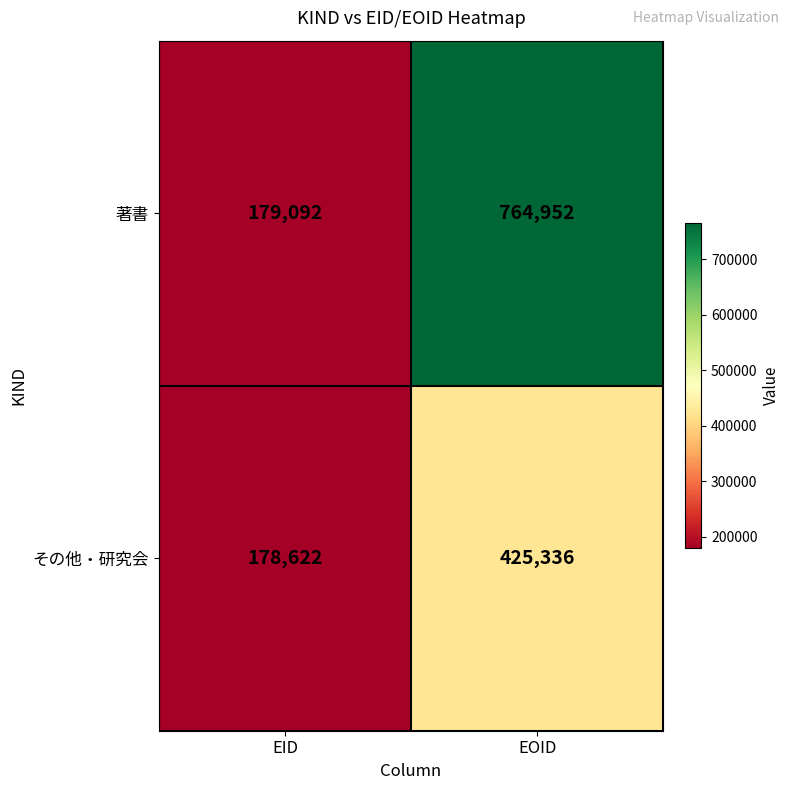

What is the maximum value shown in the chart?

764952